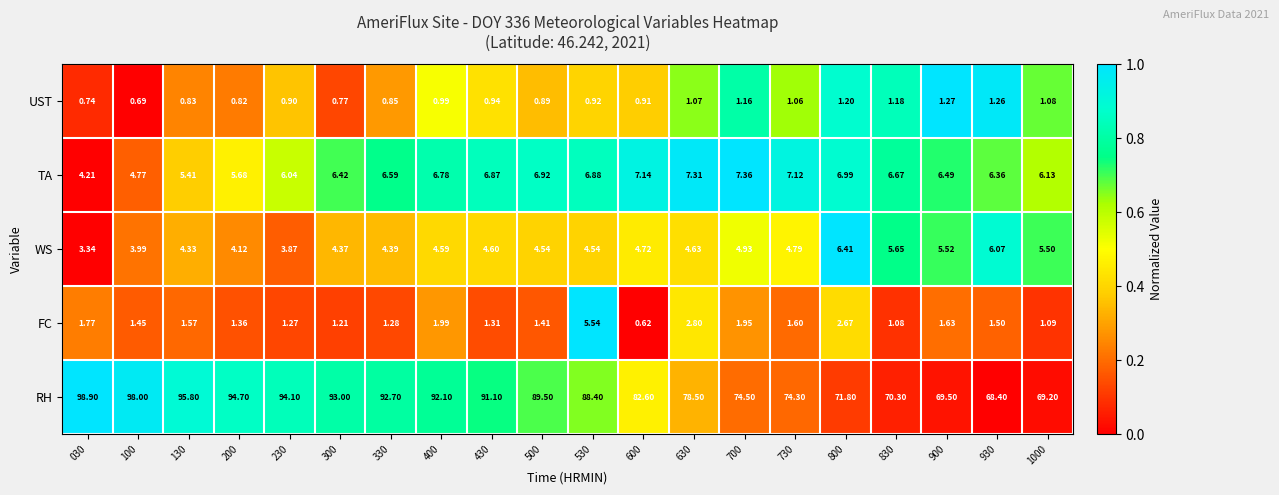

Which series has the largest total across all categories?

RH